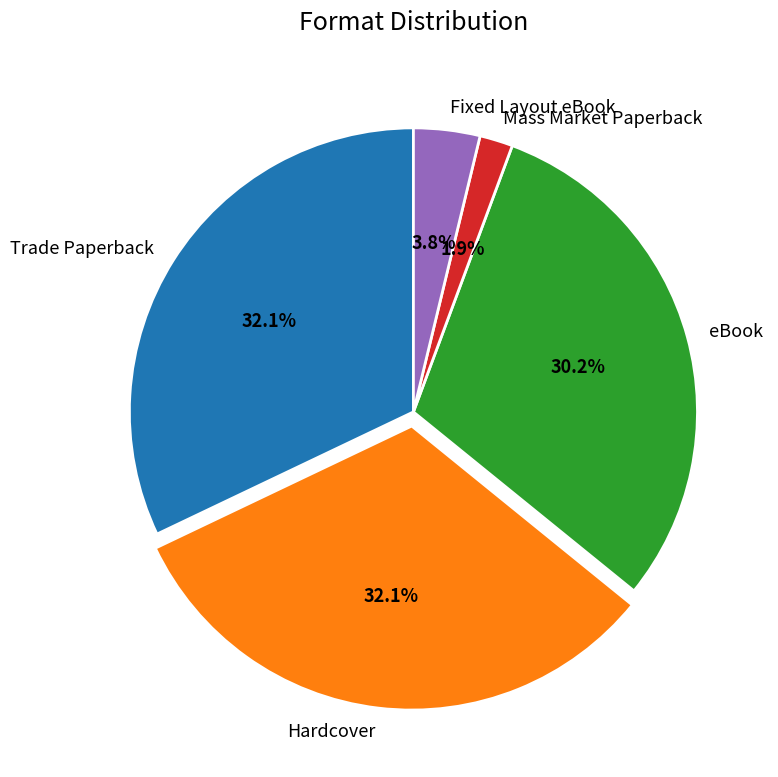

Which has a higher value, Fixed Layout eBook or Hardcover?

Hardcover